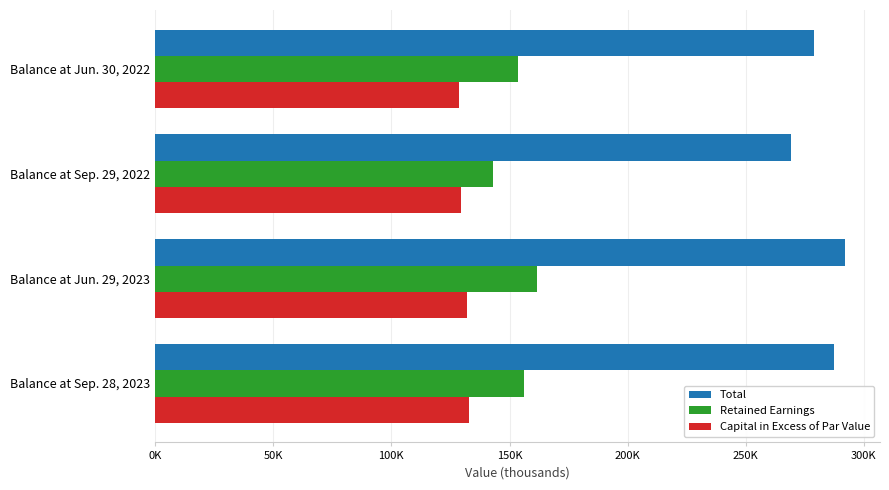

At which category is the sum across all series the highest?

Balance at Jun. 29, 2023